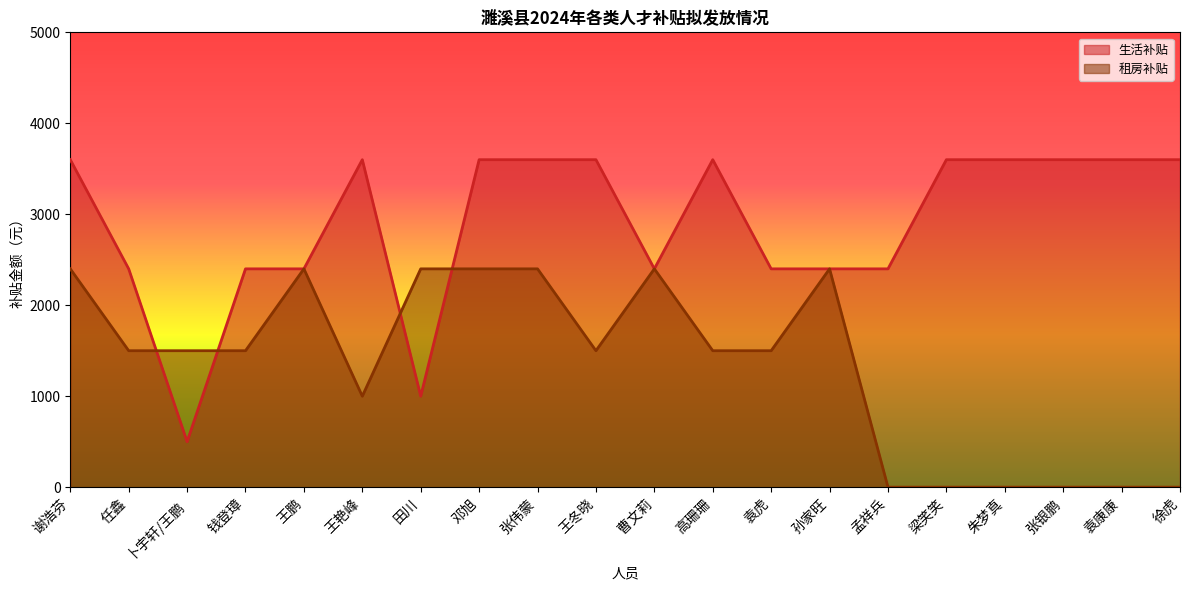

What are all the series names shown in the legend?

生活补贴, 租房补贴